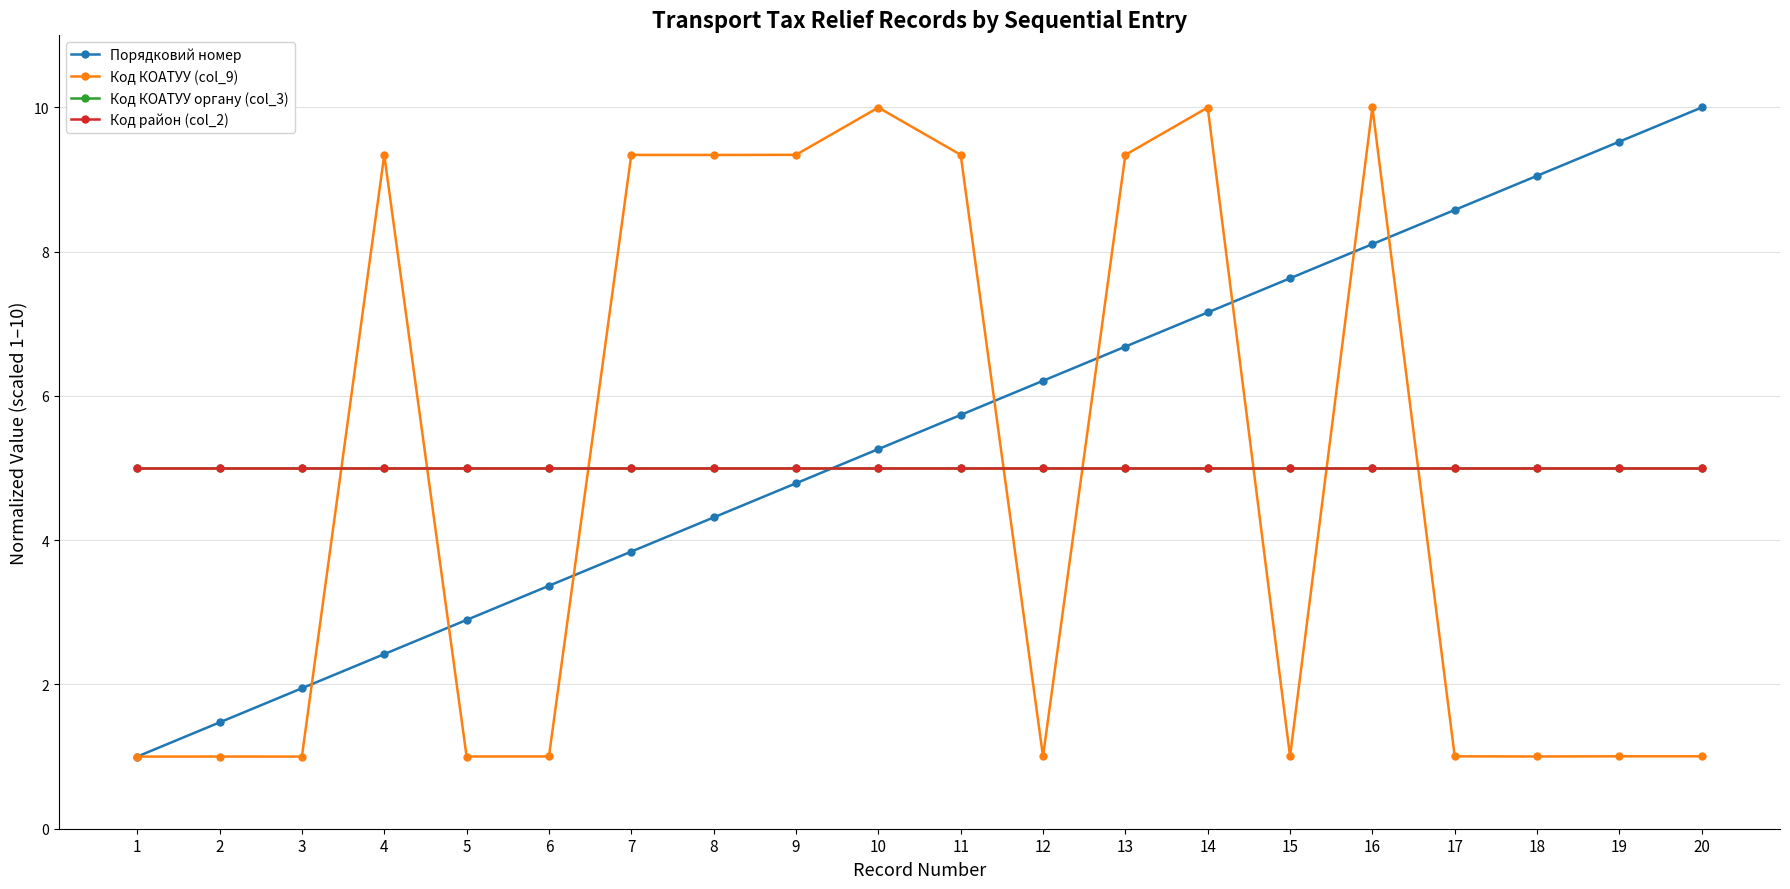

Does the chart have visible grid lines?

Yes